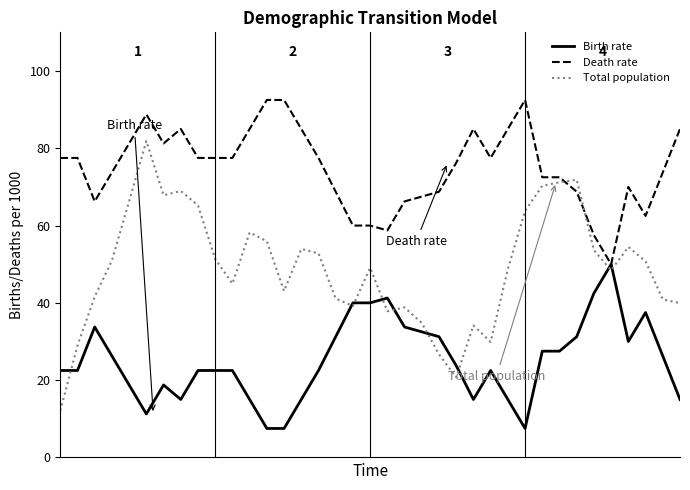

Which series has the largest total across all categories?

Death rate